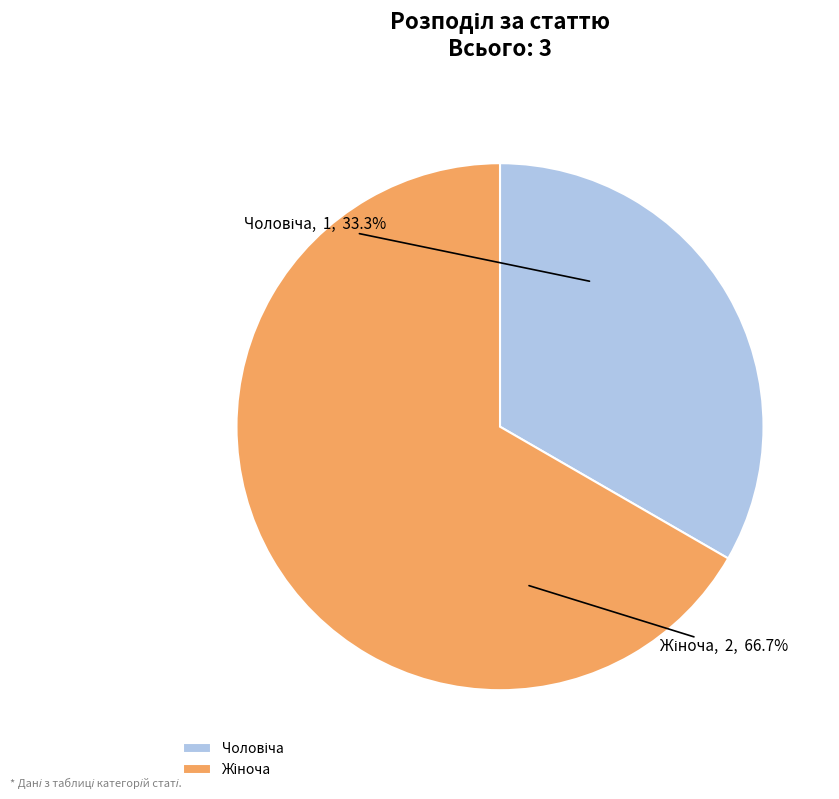

Count the number of slices in the pie.

2